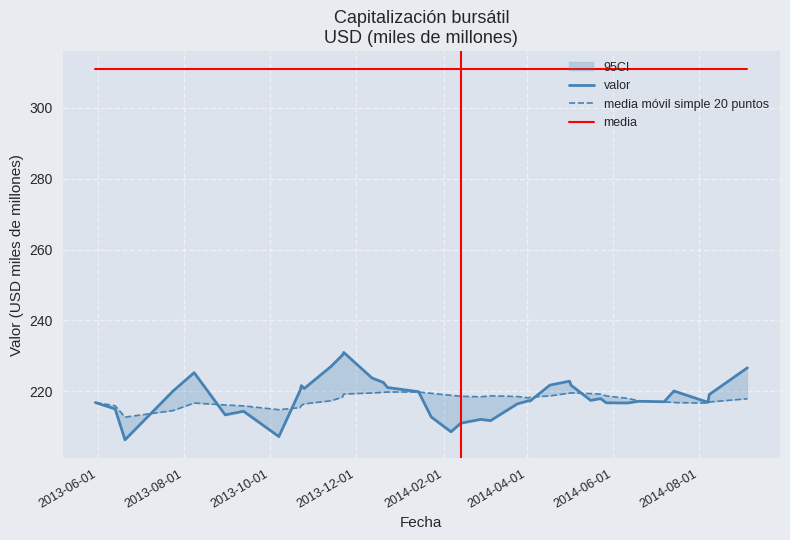

How many interior local valleys does the media móvil simple 20 puntos series have?

5